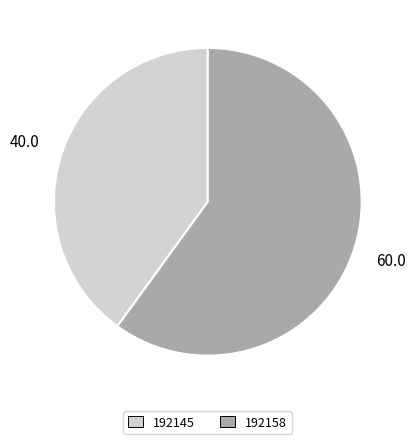

What is the ratio of the value at 192158 to the value at 192145?

1.5